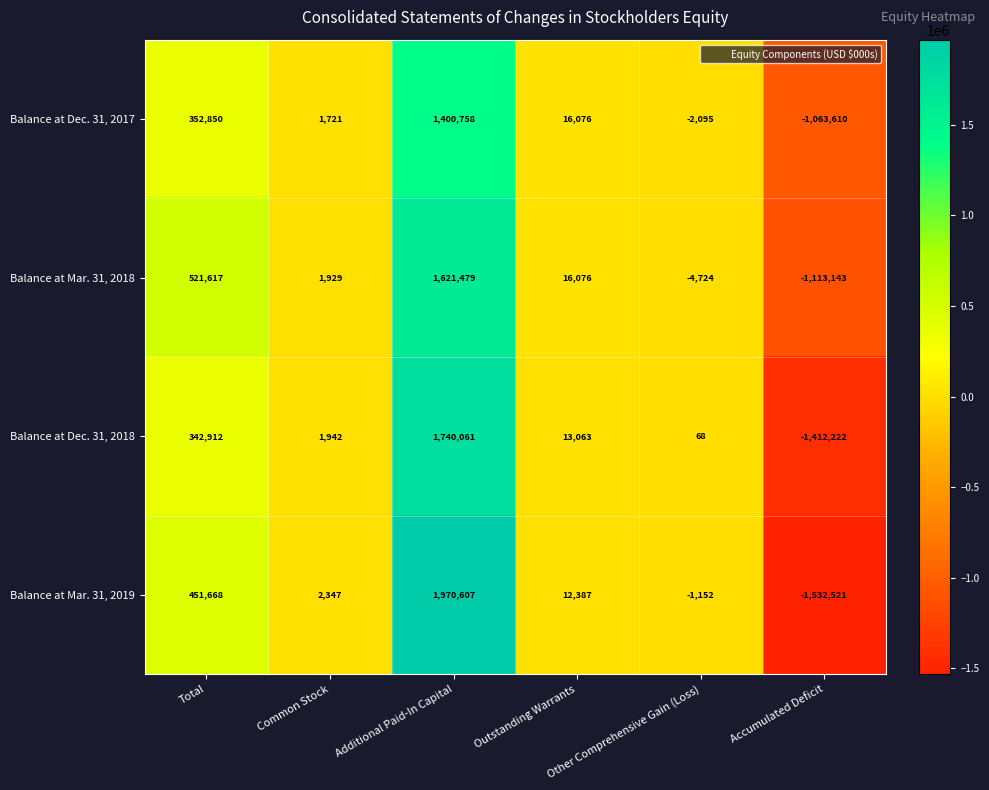

What is the difference between the second highest and second lowest values in the Balance at Dec. 31, 2017 series?

354945